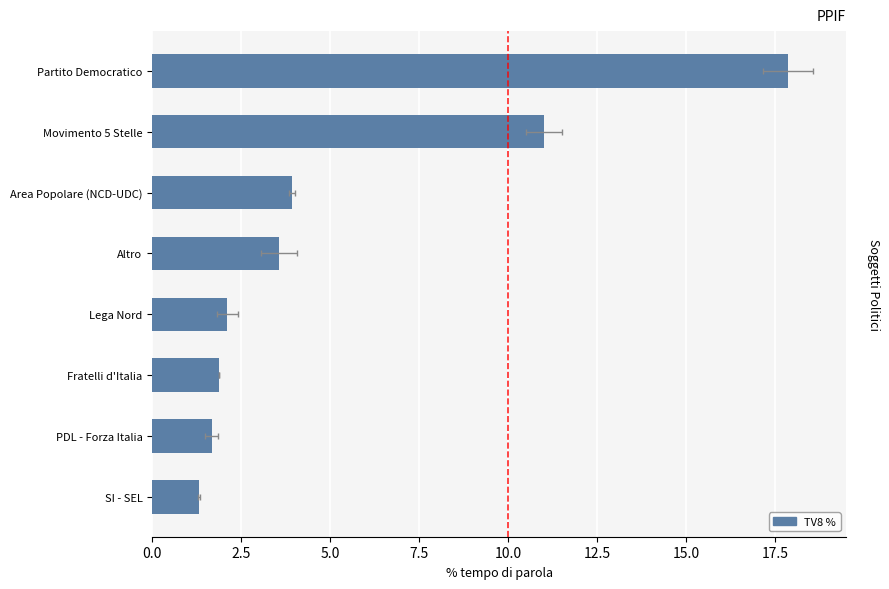

What is the minimum value shown in the chart?

1.3